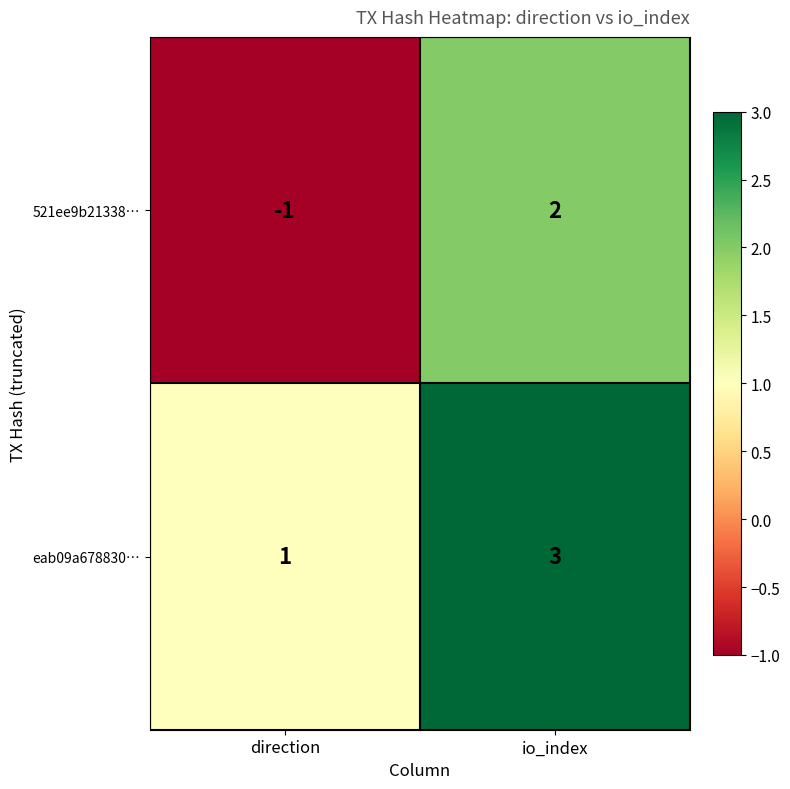

What is the sum of the eab09a678830… values at direction and io_index?

4